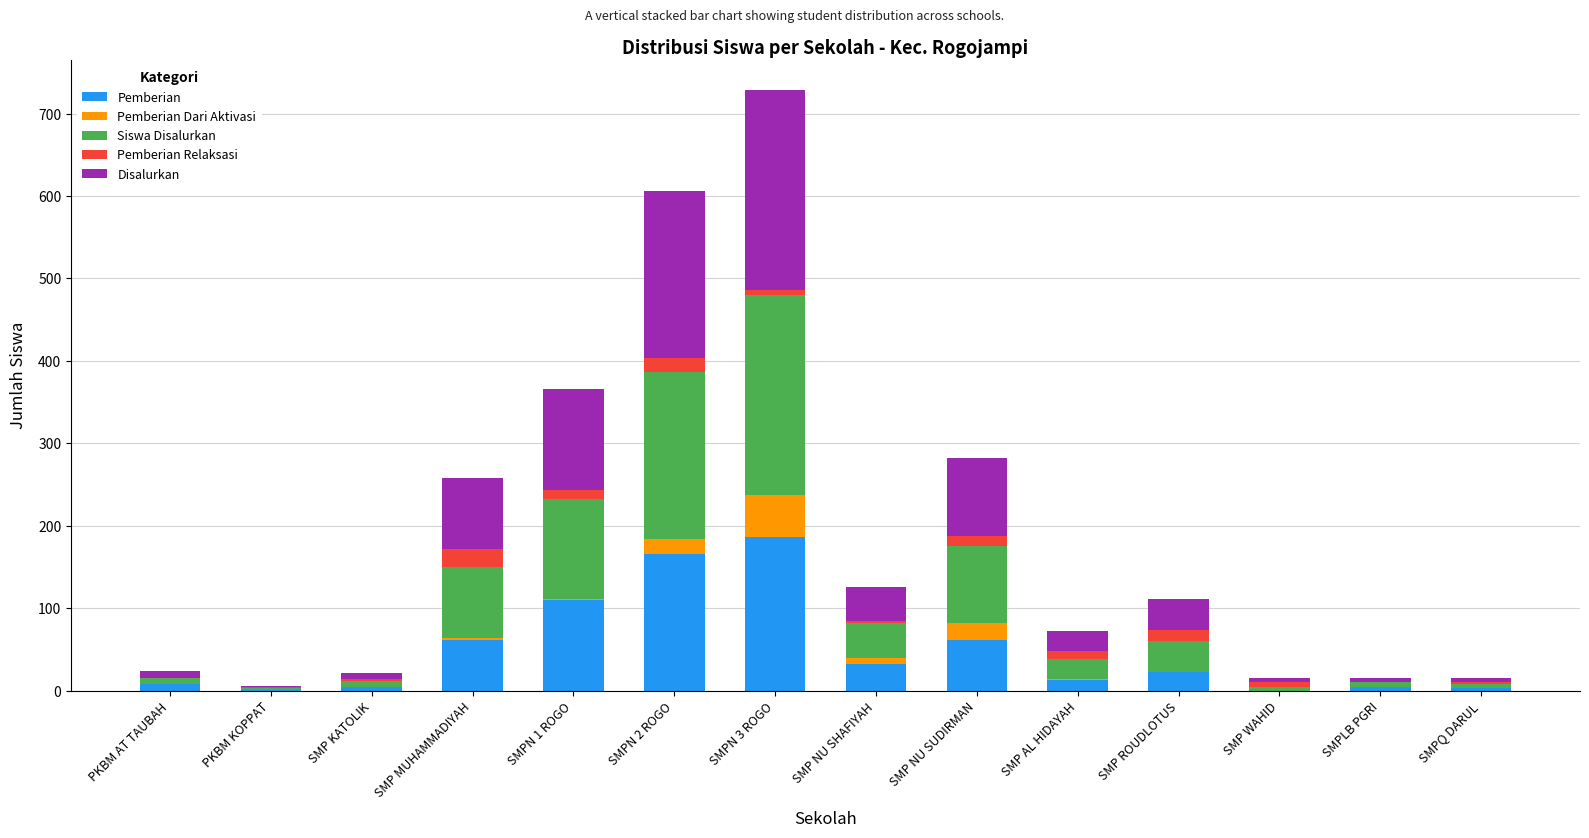

Which series has the widest spread of values?

Siswa Disalurkan